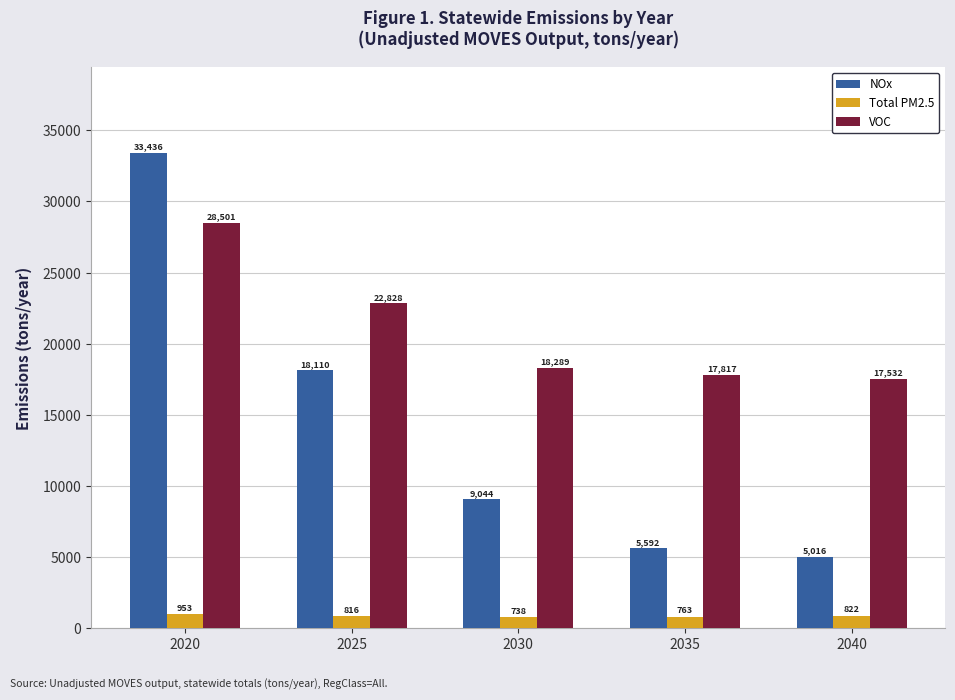

How many bars are there in each group?

3